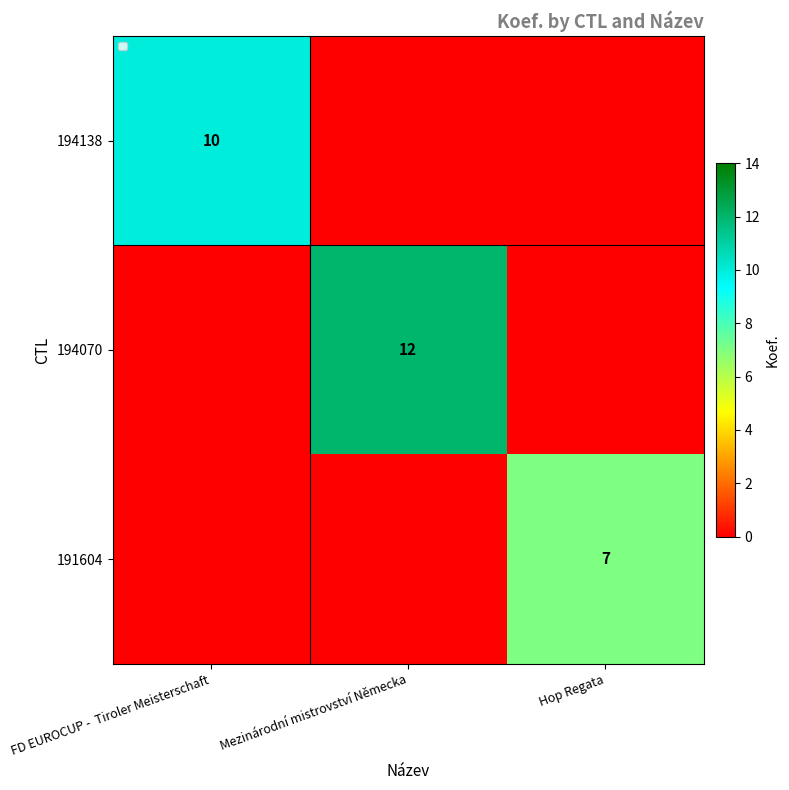

What is the difference between the maximum and minimum values in the 194138 series?

10